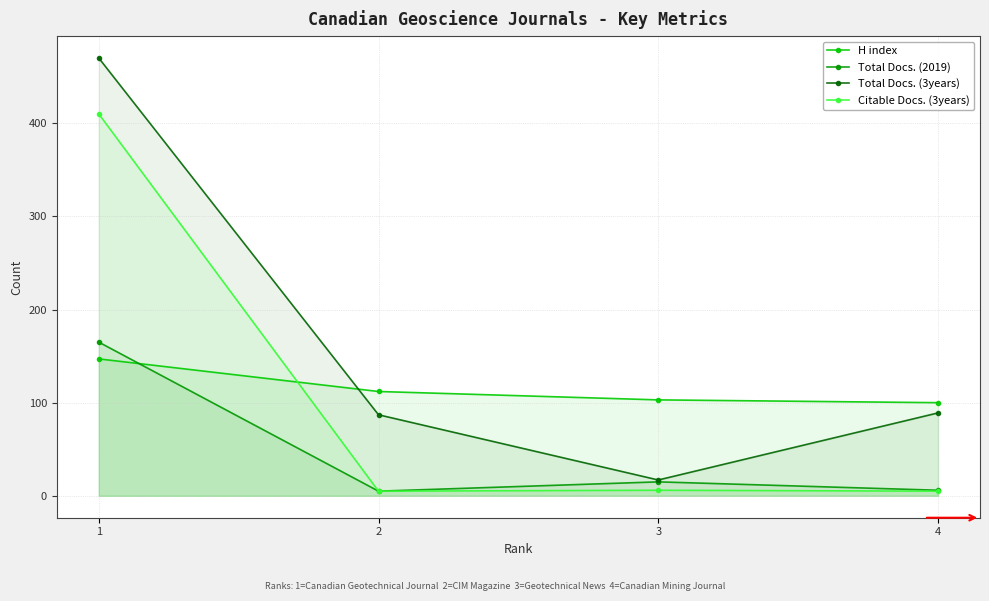

What are all the series names shown in the legend?

H index, Total Docs. (2019), Total Docs. (3years), Citable Docs. (3years)